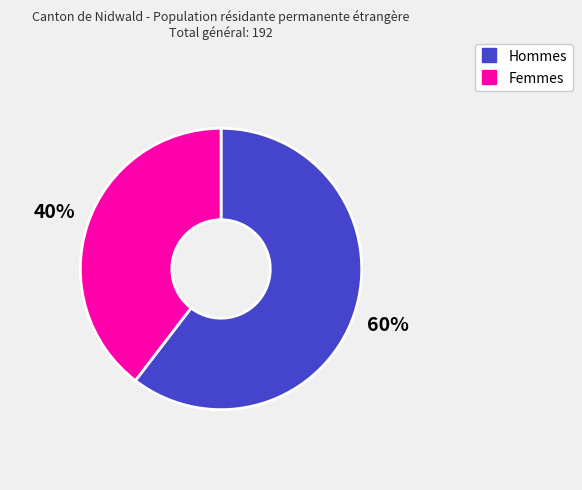

To the nearest percent, what is the combined percentage of Femmes and Hommes?

100%